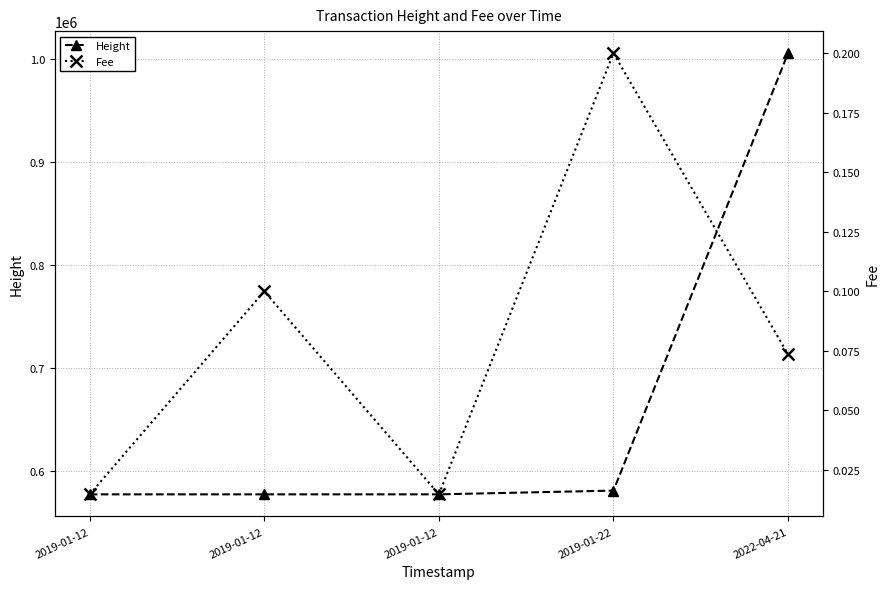

What is the total value across all series at 2019-01-12?

577003.0